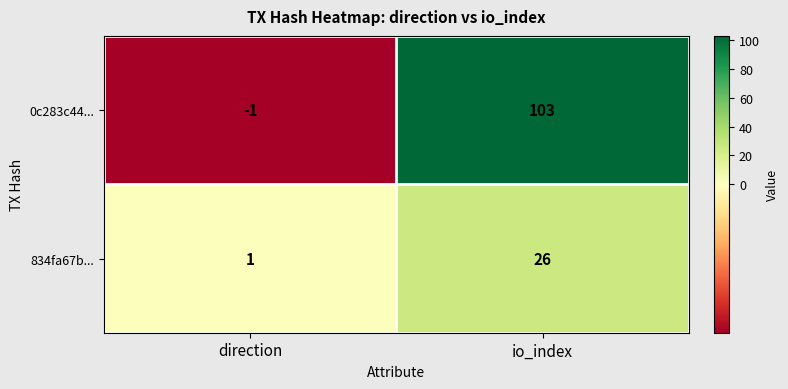

Which series has the widest spread of values?

0c283c44...